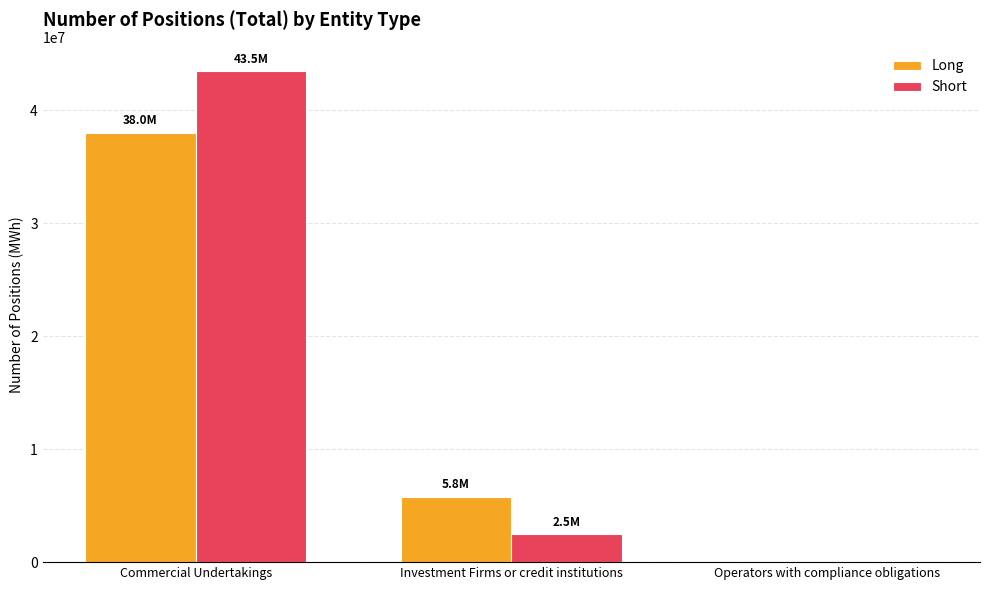

Is the value of Short at Operators with compliance obligations greater than the value of Long at Commercial Undertakings?

No